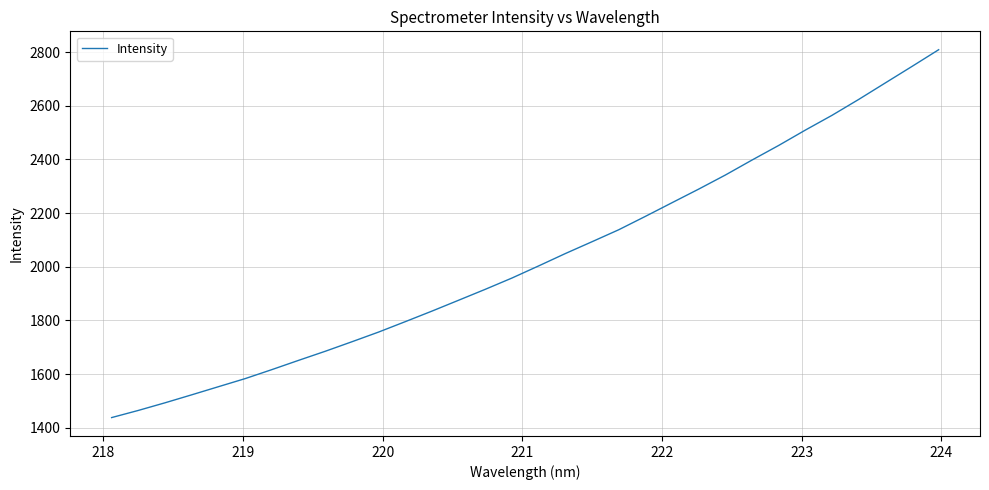

What is the difference between the maximum and minimum values?

1370.7